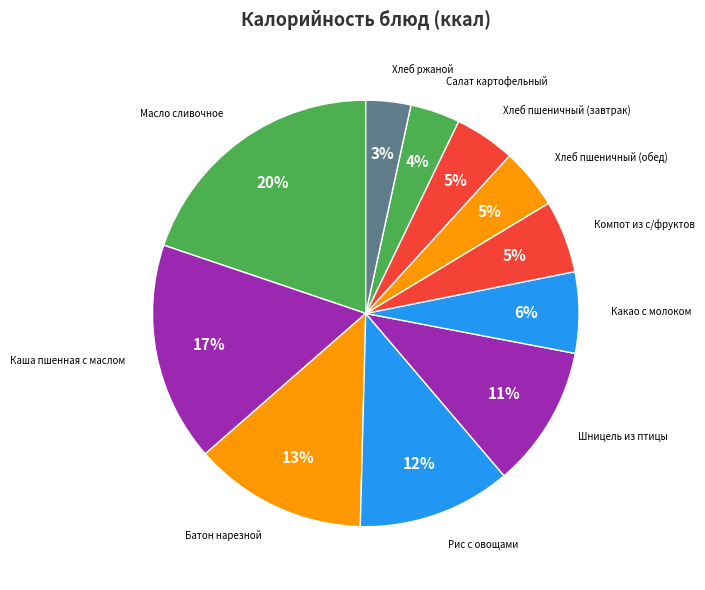

Does any single category account for the majority?

No